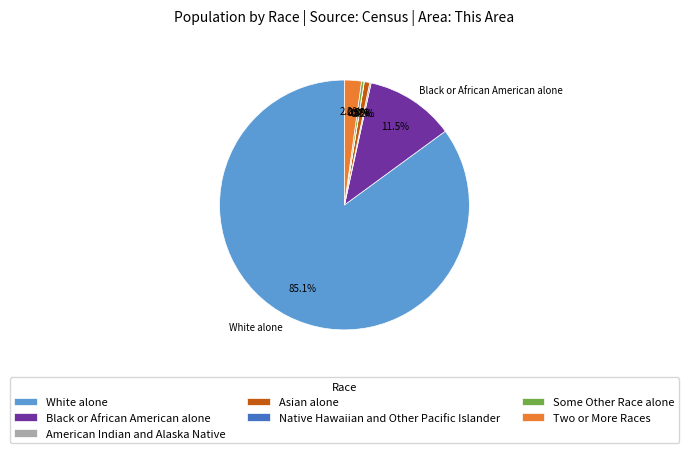

The Some Other Race alone slice represents 0% of the pie. True or false?

True